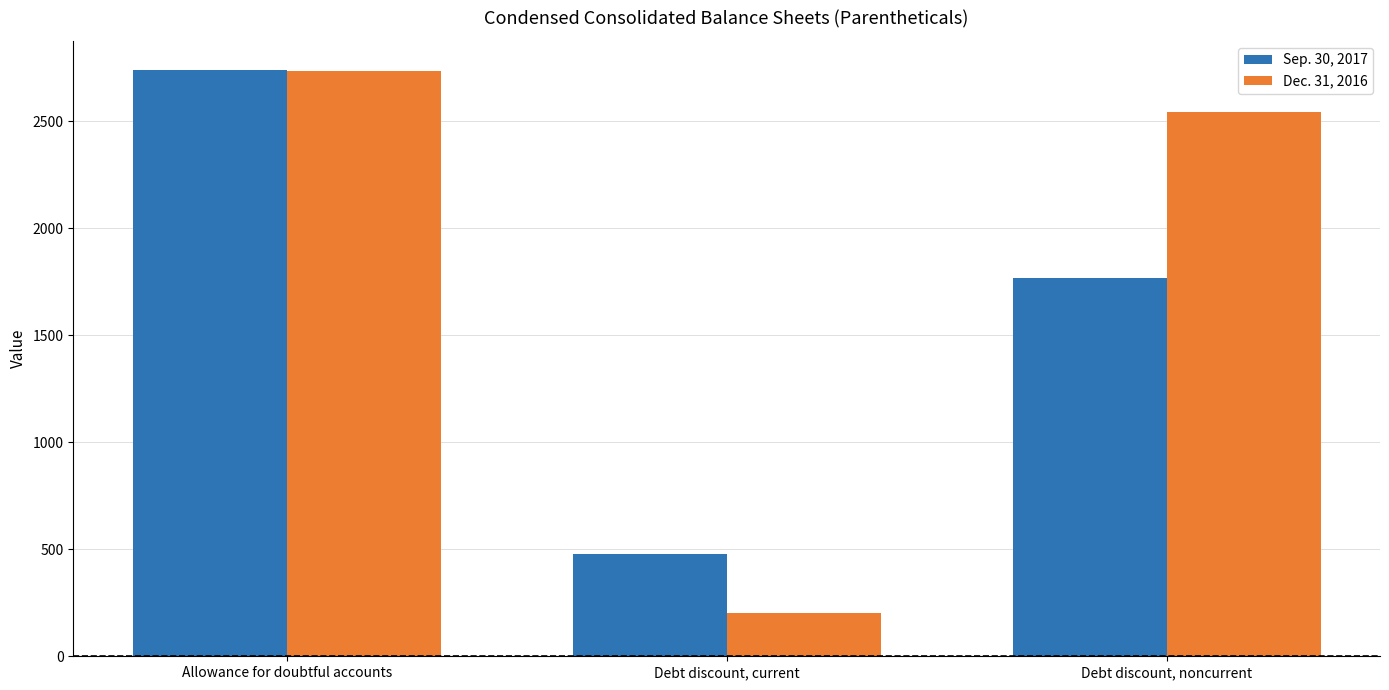

Reading left to right, what are all the values shown in this chart?

Sep. 30, 2017: 2738	480	1766
Dec. 31, 2016: 2733	201	2544